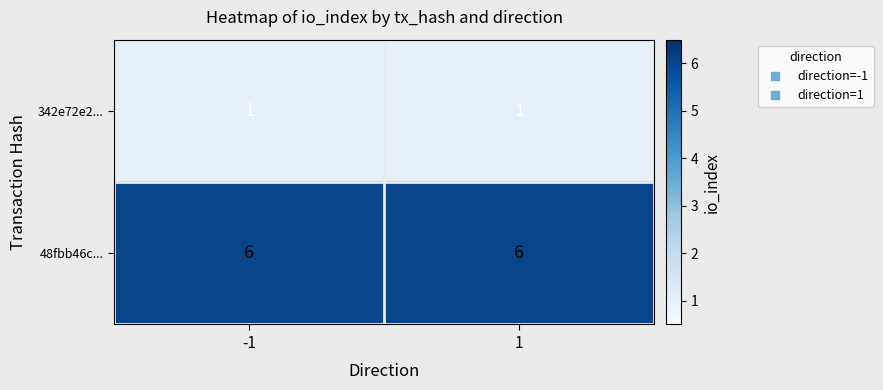

Reading right to left, transcribe all the data shown in this chart.

342e72e2...: 1	1
48fbb46c...: 6	6